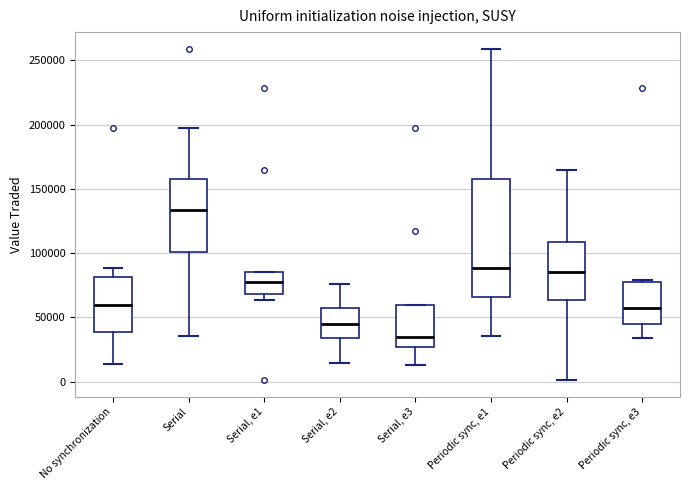

Where is the lower edge of the box for Periodic sync, e3 on the y-axis? The values are not printed on the chart, so give them approximately, as read against the axis.

45000